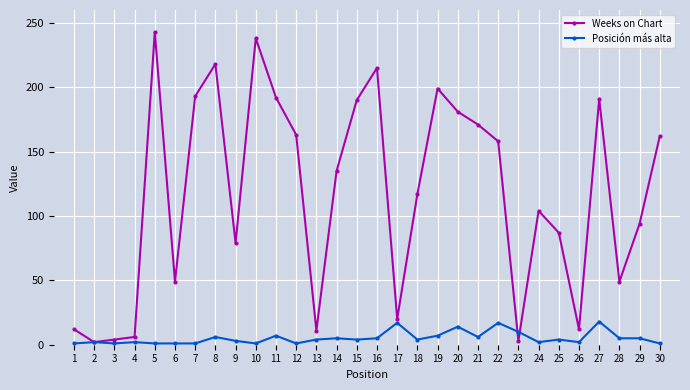

Where does the Posición más alta series first go above 4?

8